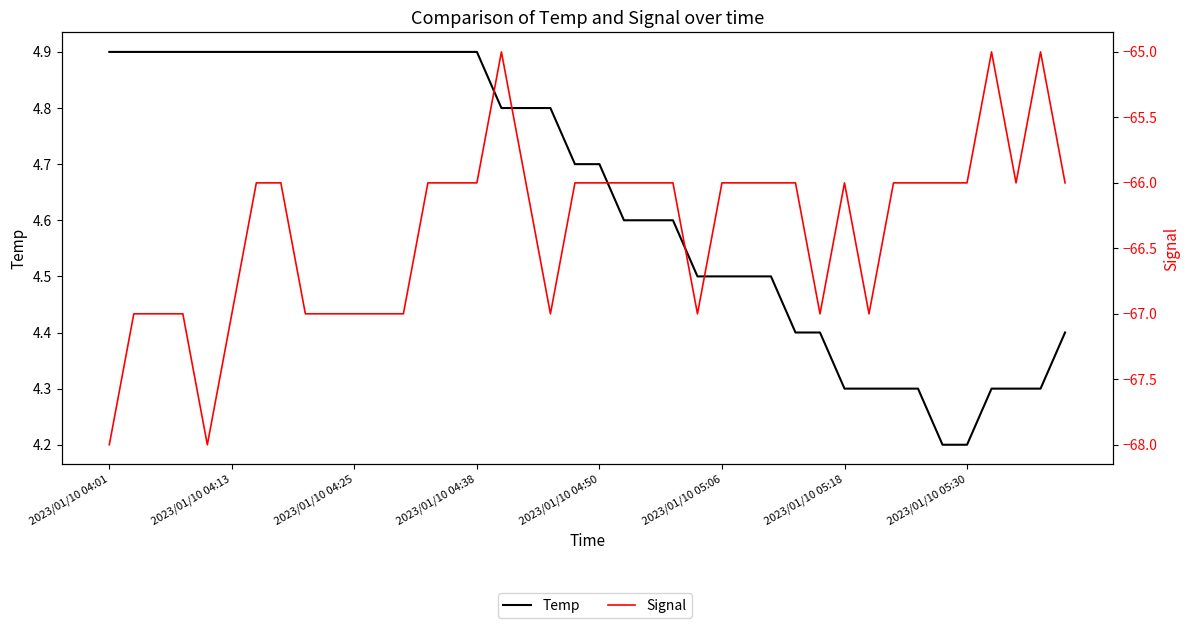

Count the number of data series in this chart.

2